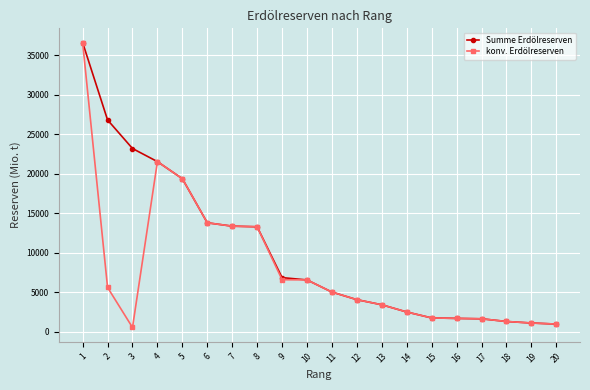

The konv. Erdölreserven series shows 560 at 3. True or false?

True